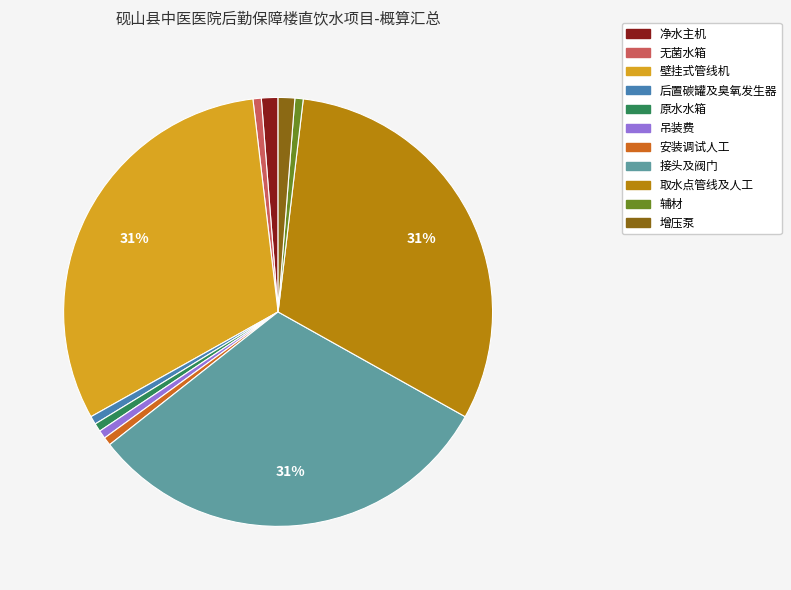

To the nearest percent, what is the average slice percentage?

9%